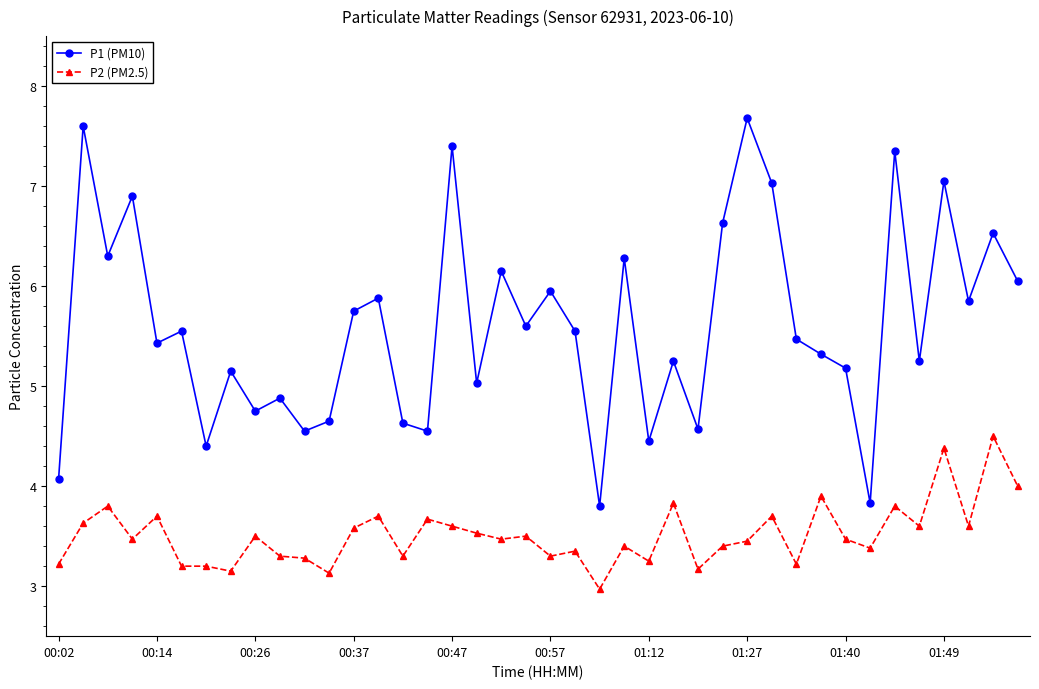

True or false: P2 (PM2.5) has more than 2 interior local peaks.

True